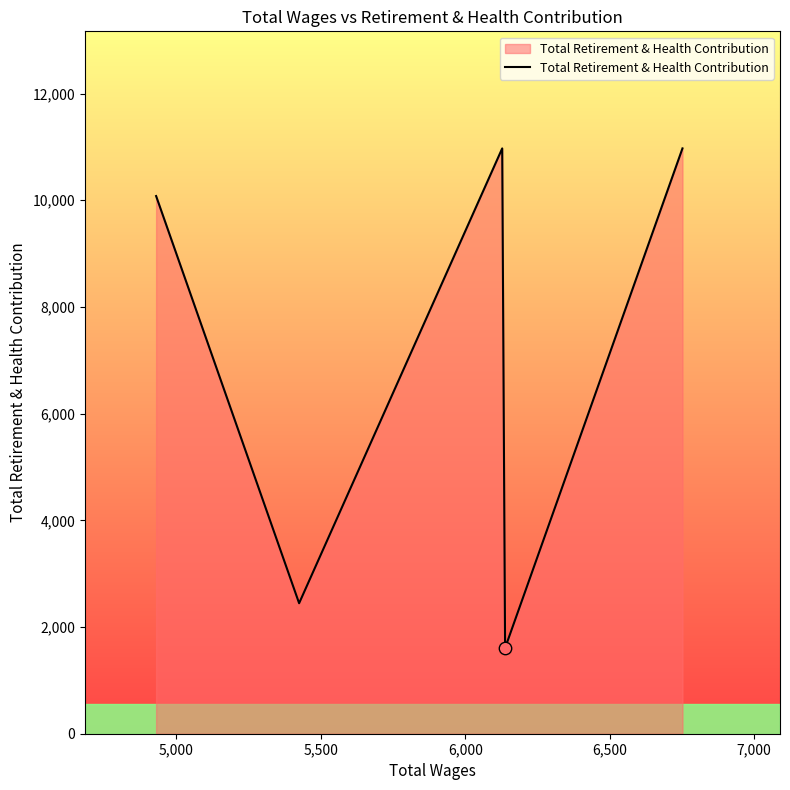

Which has a higher value, 5,000 or 7,000?

7,000